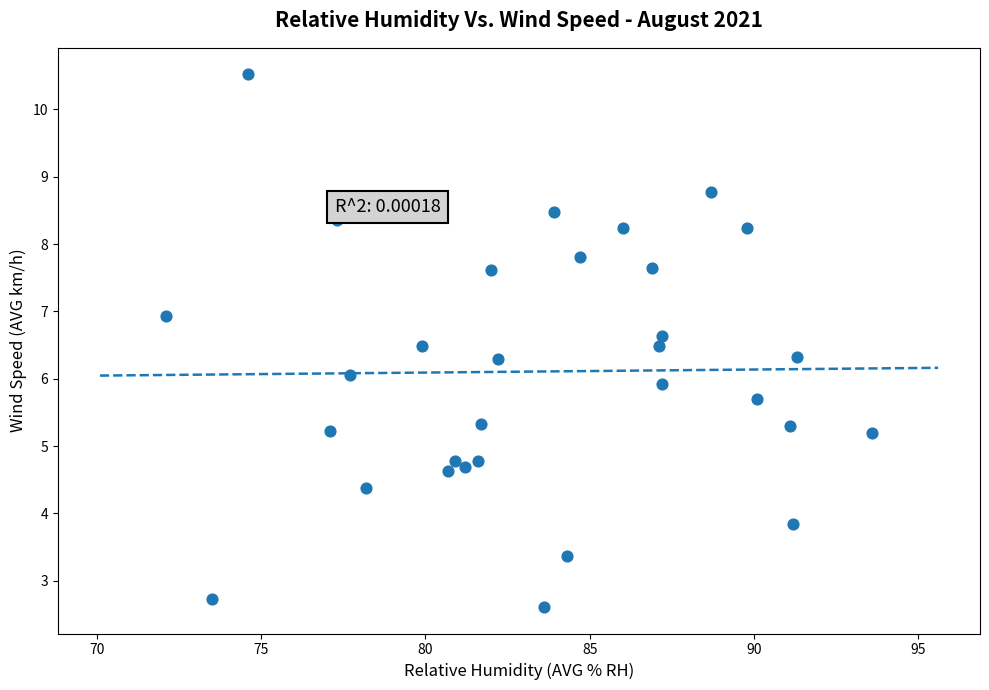

What is the range of X values (max minus min)?

21.5